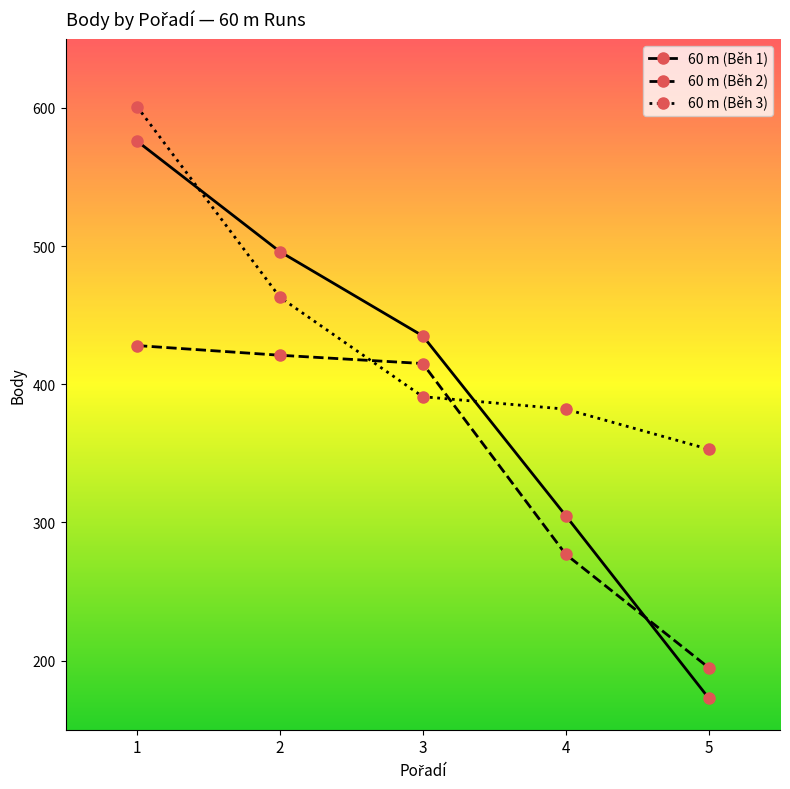

The 60 m (Běh 1) series shows 435 at 3. True or false?

True